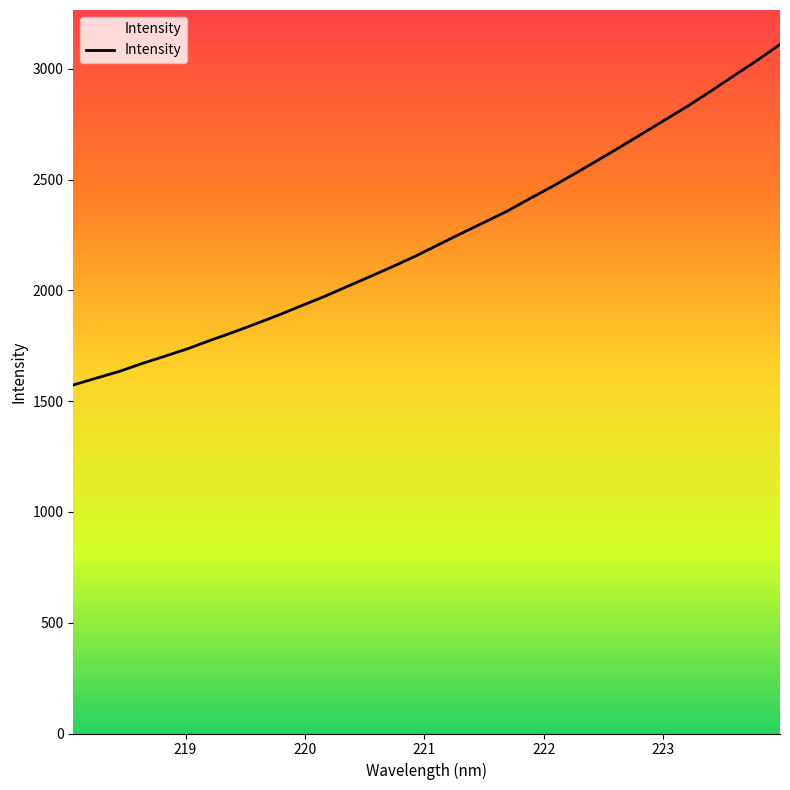

What is the minimum value shown in the chart?

1573.0